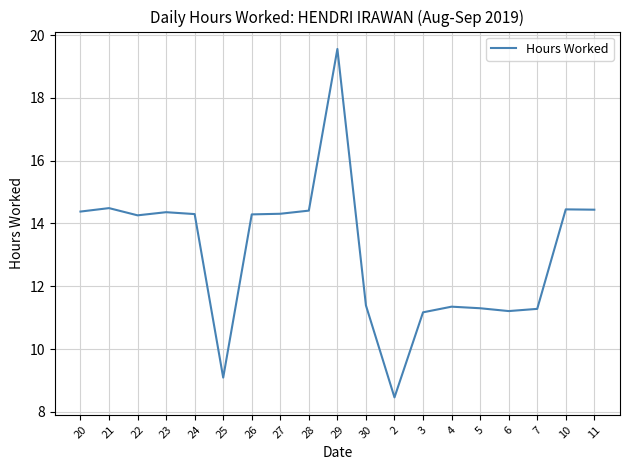

What position from the left is 29?

10